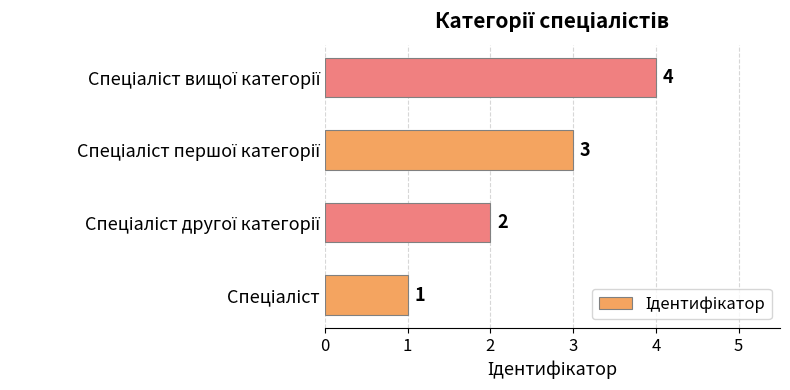

What is the difference between the maximum and minimum values?

3